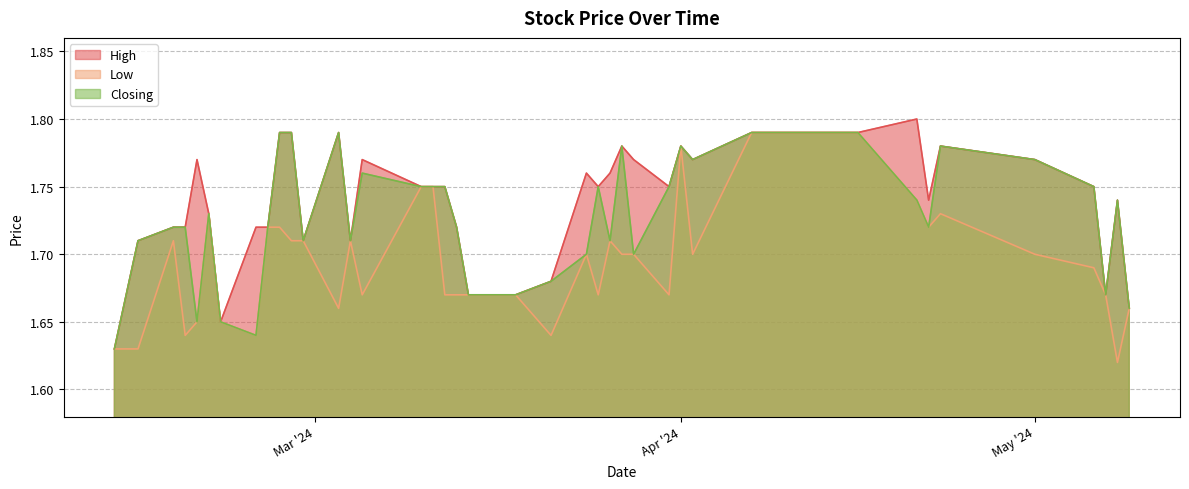

Reading right to left, list all the values displayed in this chart.

High: 1.6	1.7	1.7	1.7	1.8	1.7	1.6	1.7	1.7	1.8	1.8	1.7	1.8	1.7	1.8	1.8	1.8	1.8	1.7	1.7	1.7	1.7	1.8	1.8	1.8	1.8	1.8	1.8	1.8	1.8	1.8	1.8	1.8	1.7	1.8	1.8	1.8	1.7	1.7	1.7
Low: 1.6	1.6	1.7	1.6	1.6	1.7	1.6	1.6	1.7	1.7	1.7	1.7	1.7	1.7	1.7	1.8	1.8	1.7	1.7	1.7	1.7	1.6	1.7	1.7	1.7	1.7	1.7	1.7	1.8	1.7	1.8	1.8	1.7	1.7	1.7	1.7	1.7	1.7	1.6	1.7
Closing: 1.6	1.7	1.7	1.7	1.6	1.7	1.6	1.6	1.7	1.8	1.8	1.7	1.8	1.7	1.8	1.8	1.8	1.8	1.7	1.7	1.7	1.7	1.7	1.8	1.7	1.8	1.7	1.8	1.8	1.8	1.8	1.8	1.7	1.7	1.8	1.8	1.8	1.7	1.7	1.7